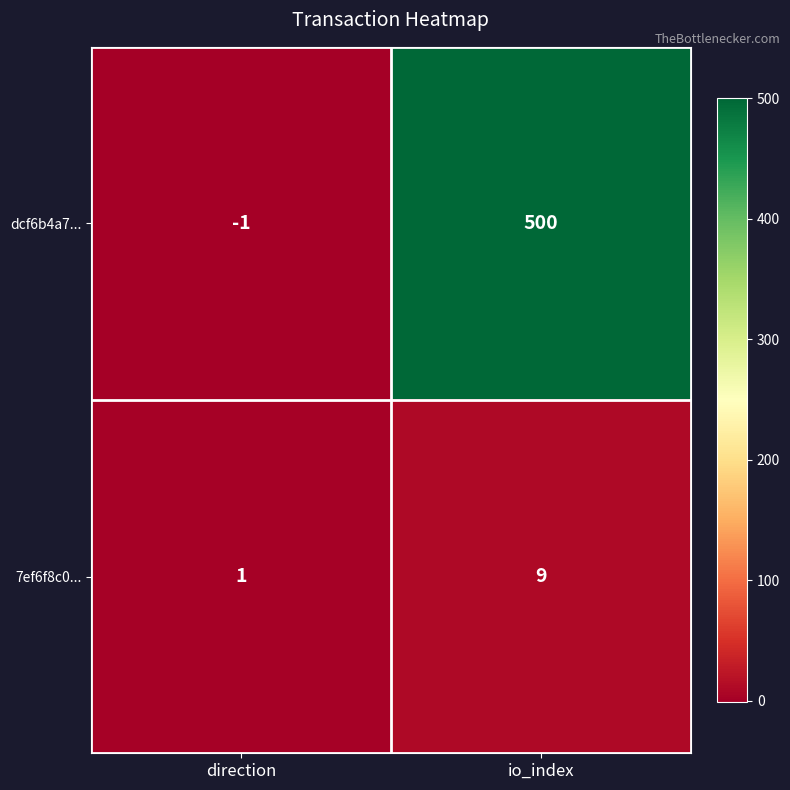

At which label does 7ef6f8c0... reach its peak?

io_index